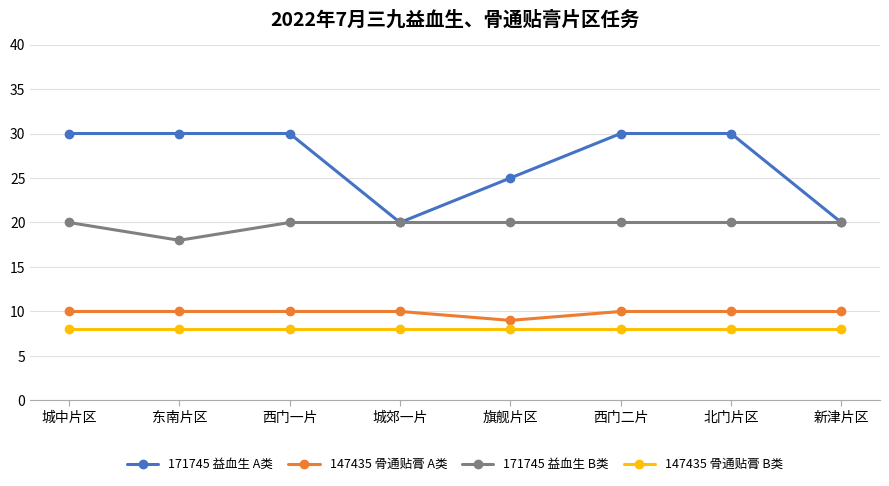

What is the average value of the 147435 骨通贴膏 A类 series?

10